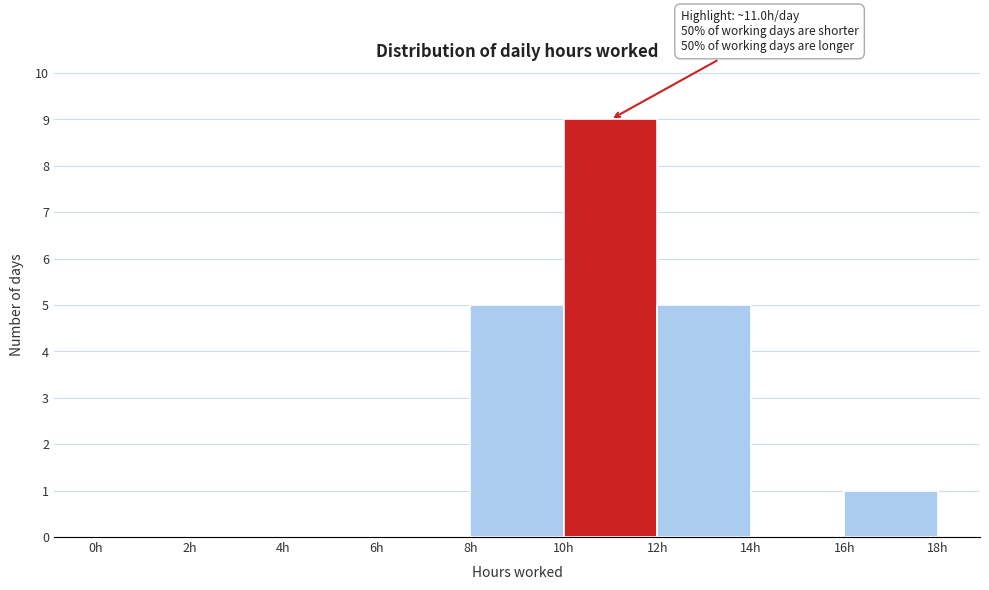

Which range on the x-axis has the tallest bar?

10 to 12